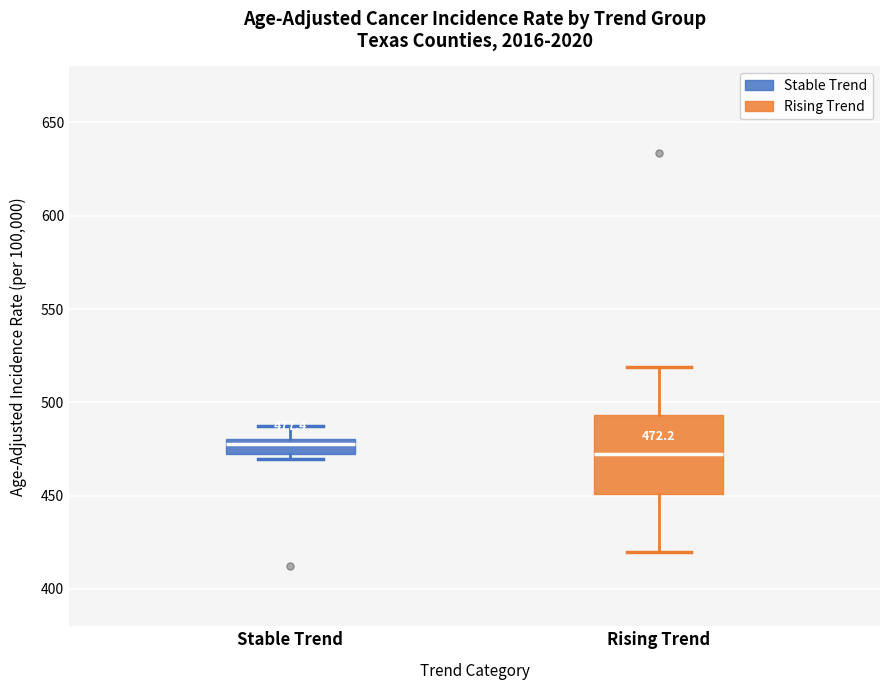

Which box is the tallest, from its lower edge to its upper edge?

Rising Trend